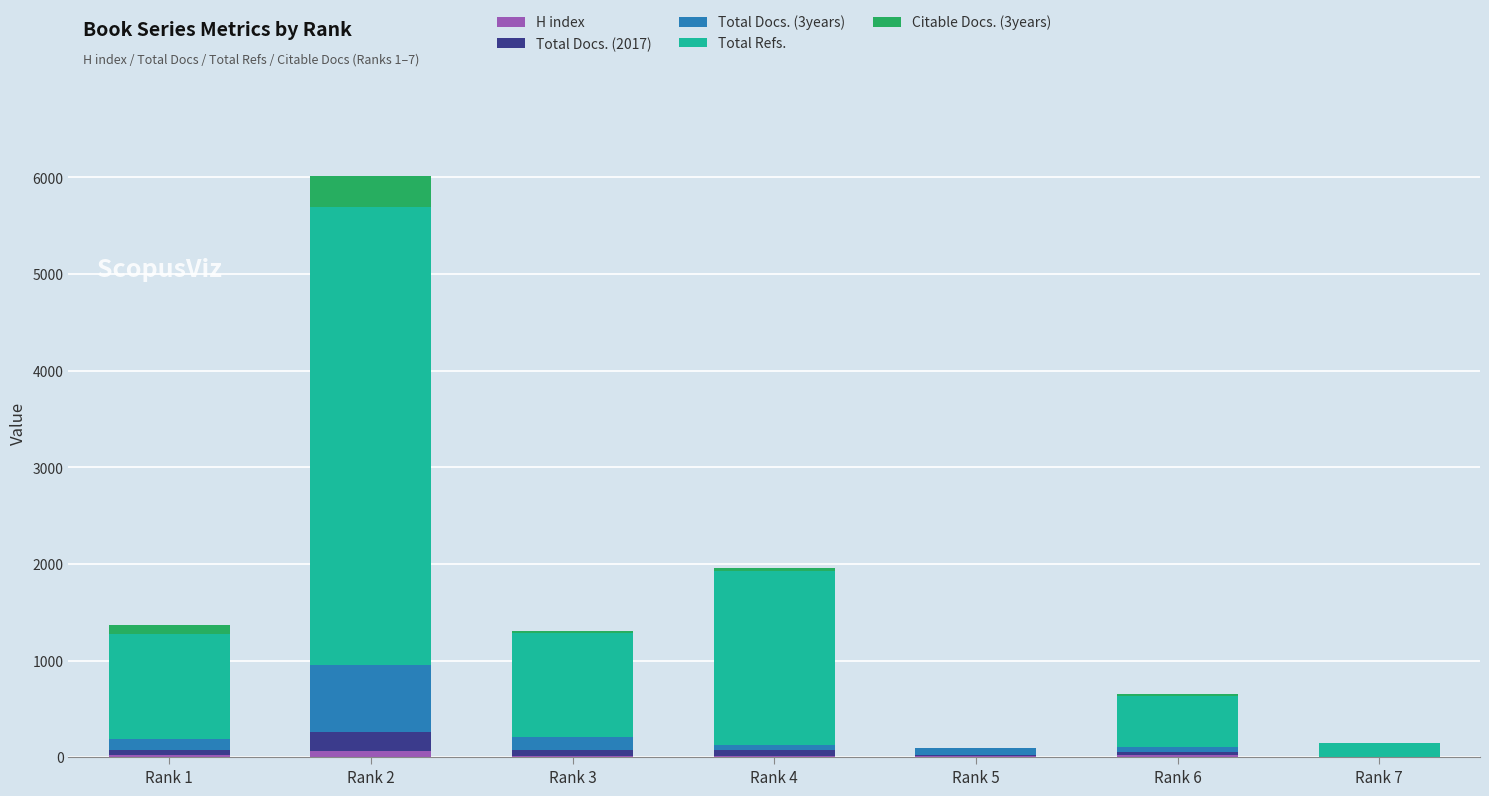

At which category is the sum across all series the highest?

Rank 2